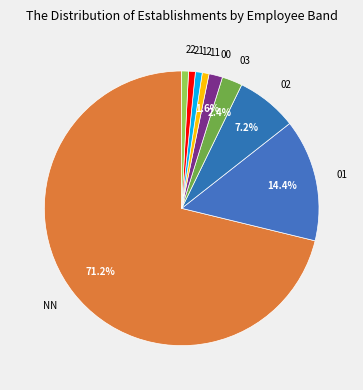

To the nearest percent, what is the combined percentage of 03 and 12?

3%